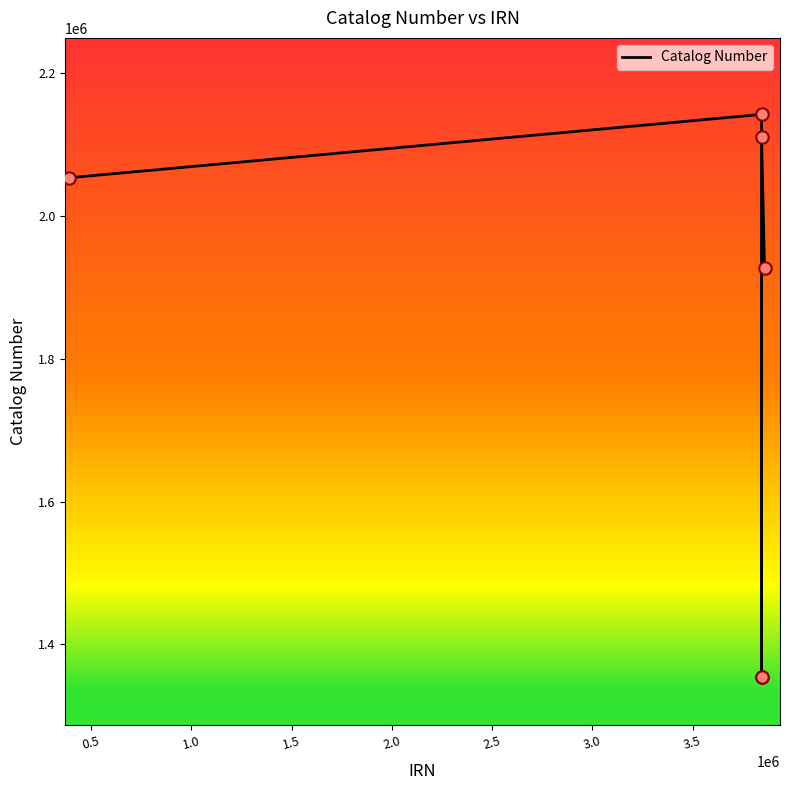

What is the smallest value displayed?

1354738